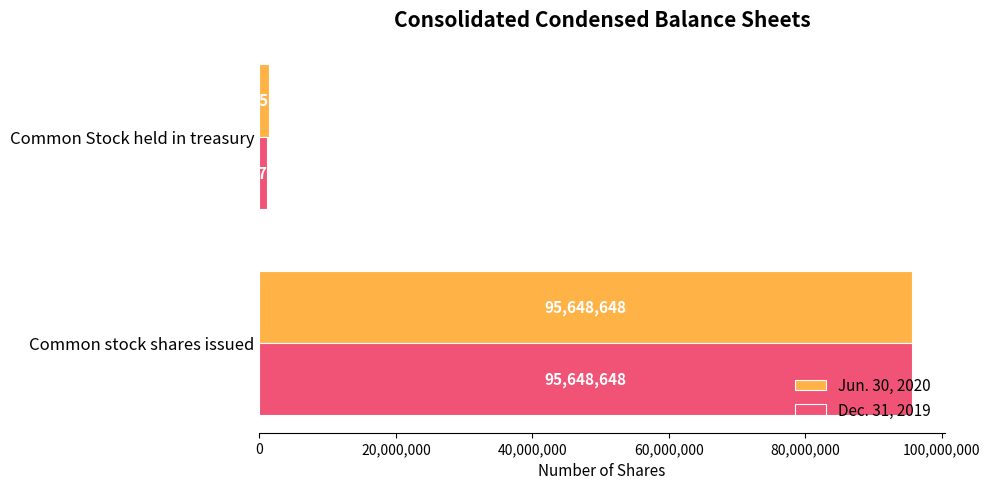

Which series has the largest total across all categories?

Jun. 30, 2020